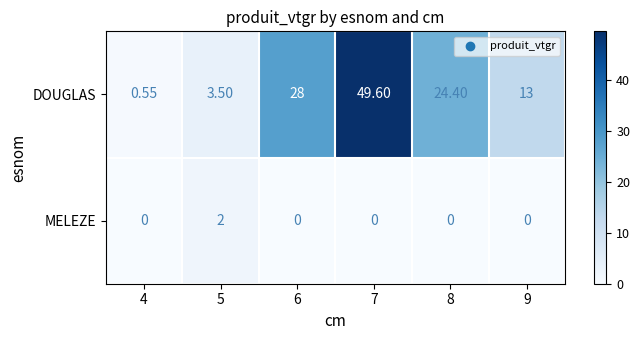

Which series has the widest spread of values?

DOUGLAS